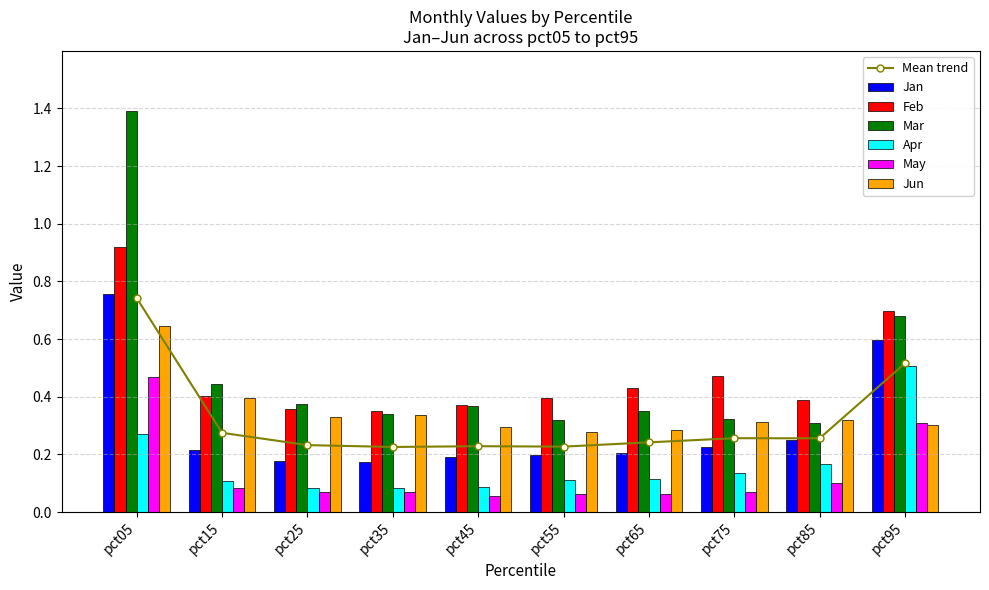

At how many categories does at least one series exceed 1?

1